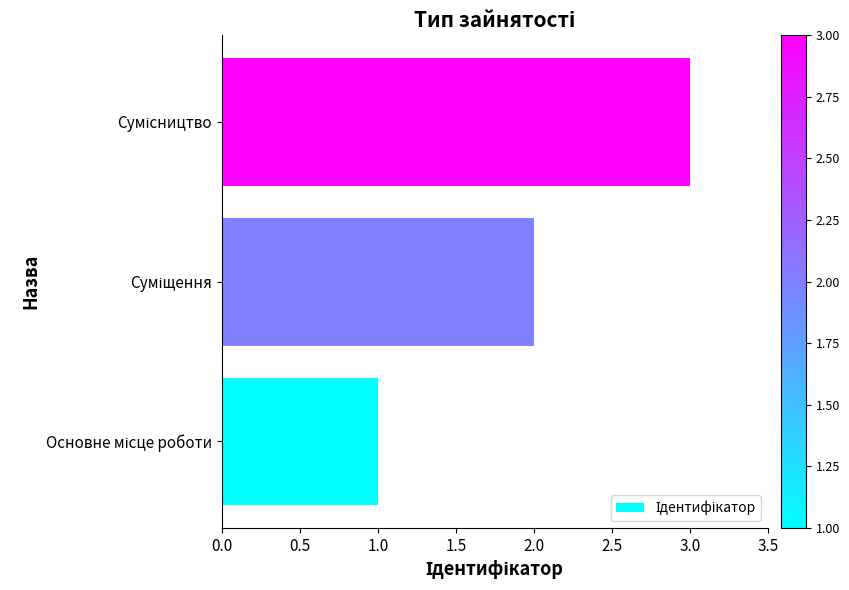

What is the maximum value shown in the chart?

3